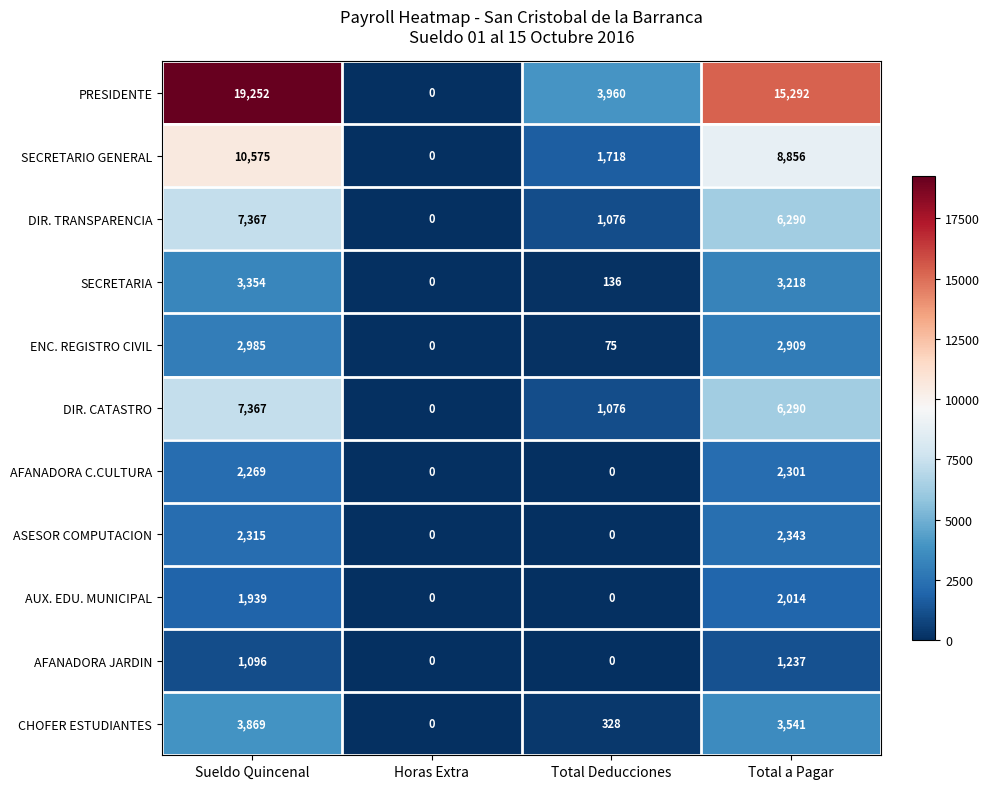

Read the AFANADORA JARDIN value at Sueldo Quincenal, to the nearest 50.

1100